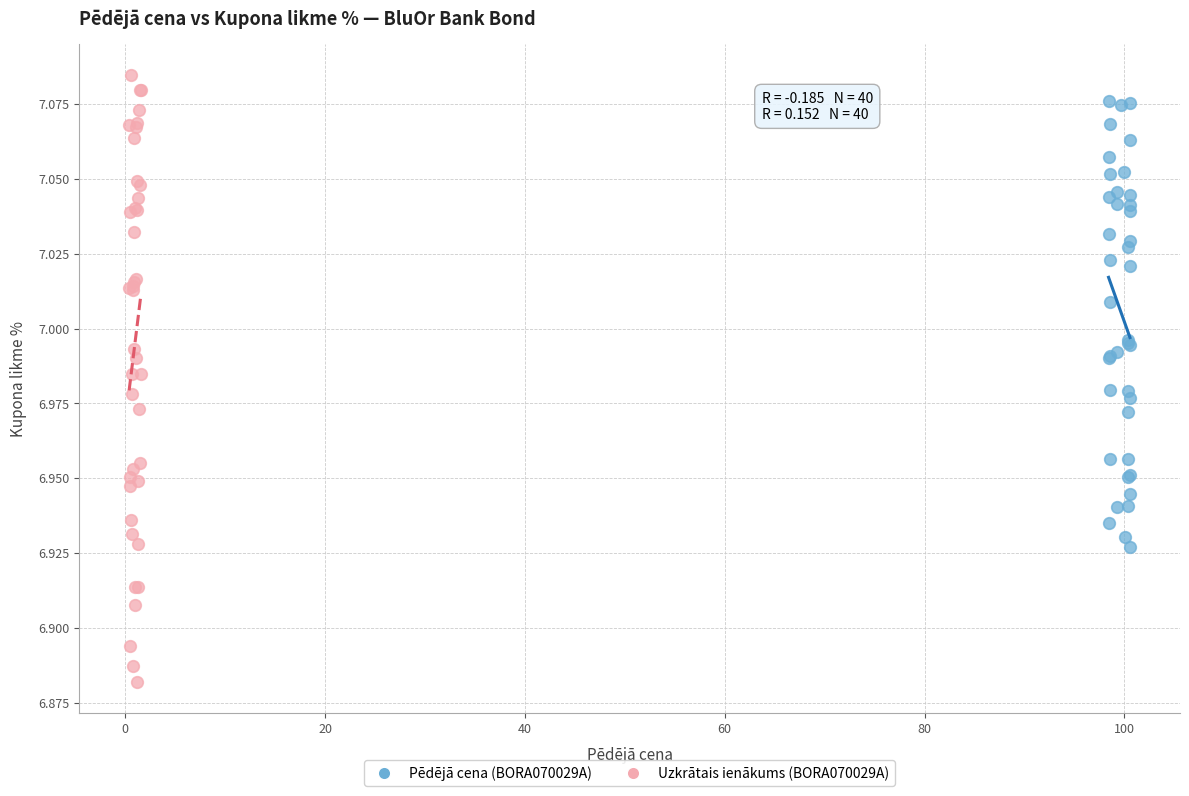

What are all the series names shown in the legend?

Pēdējā cena (BORA070029A), Uzkrātais ienākums (BORA070029A)